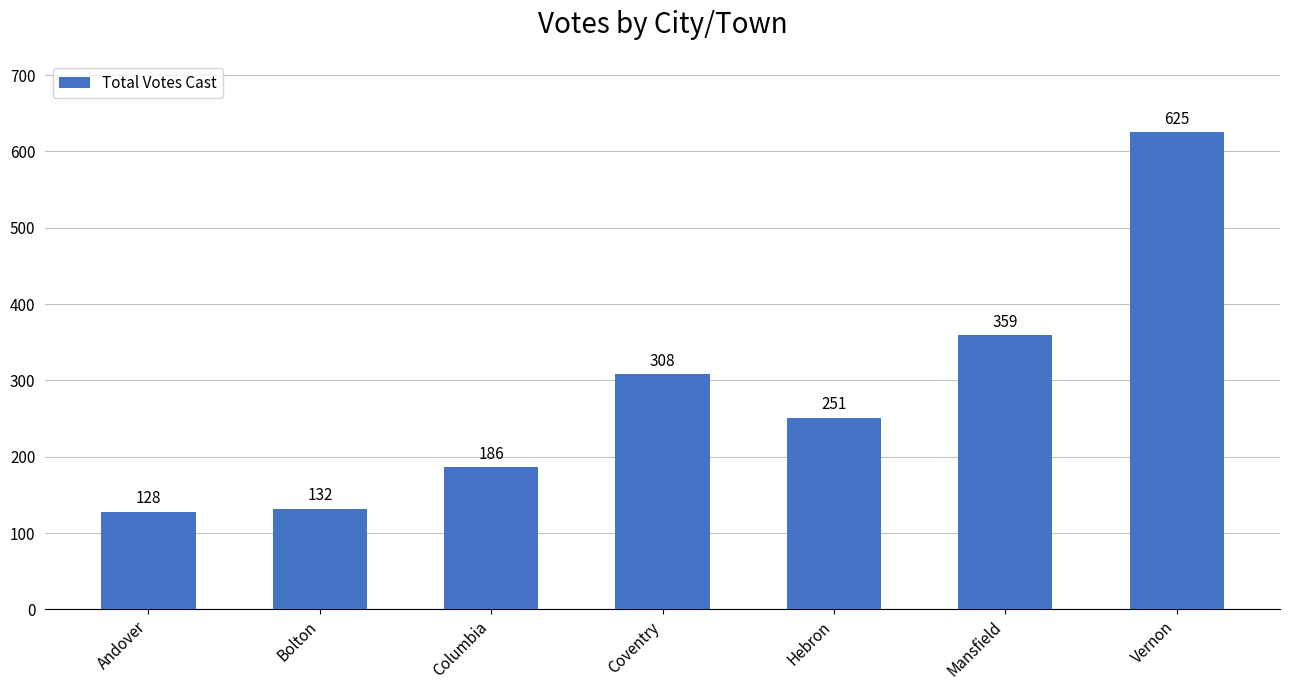

Approximately how many times larger is the value at Bolton compared to Hebron?

0.5